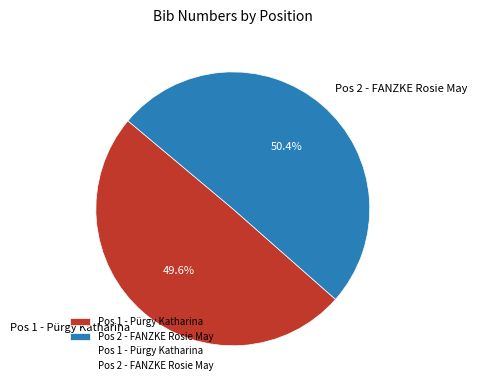

What is the largest slice in the pie chart?

Pos 2 - FANZKE Rosie May